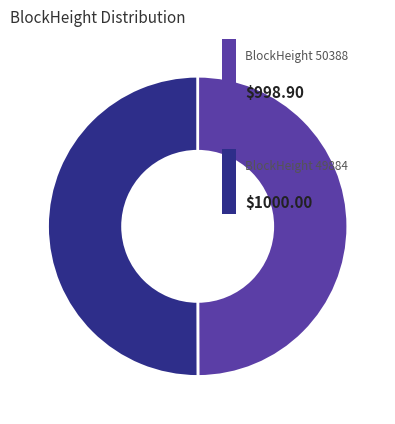

Is there a majority slice in this chart?

Yes